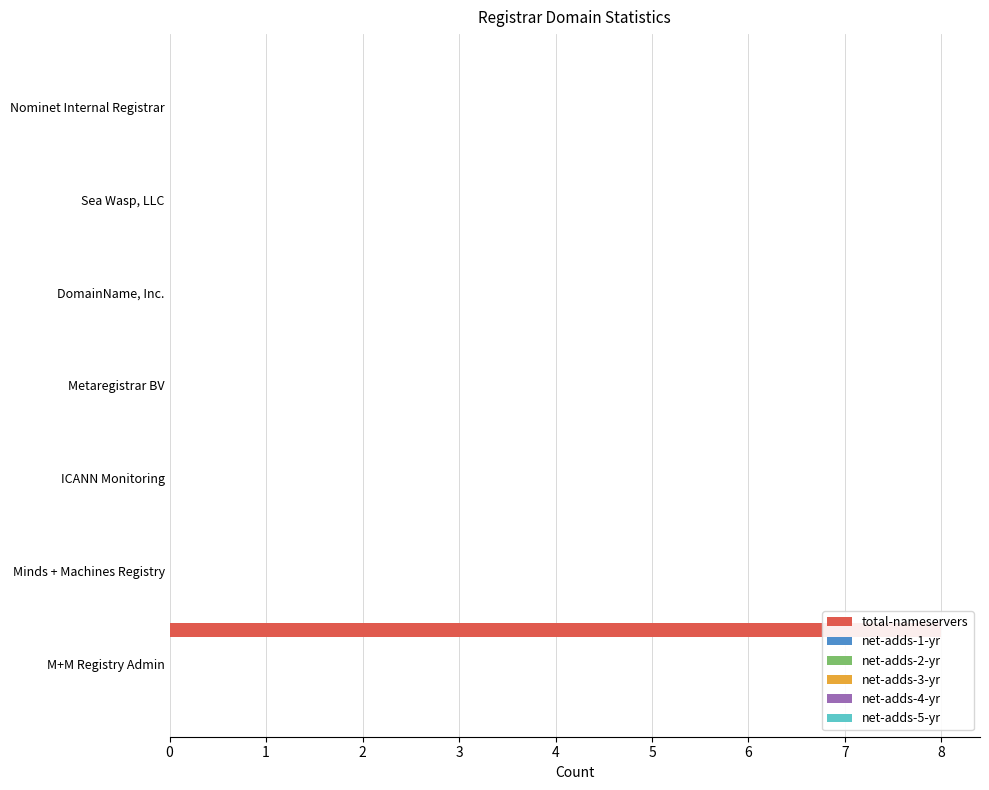

Between 5 and 6, which series saw the biggest shift?

total-nameservers